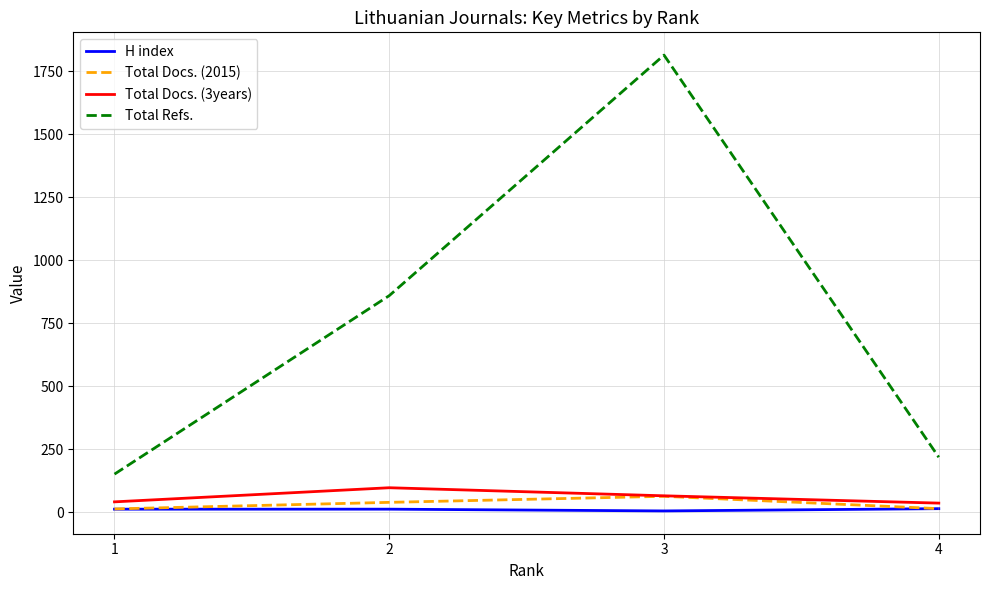

What is the difference between the maximum and minimum values in the H index series?

9